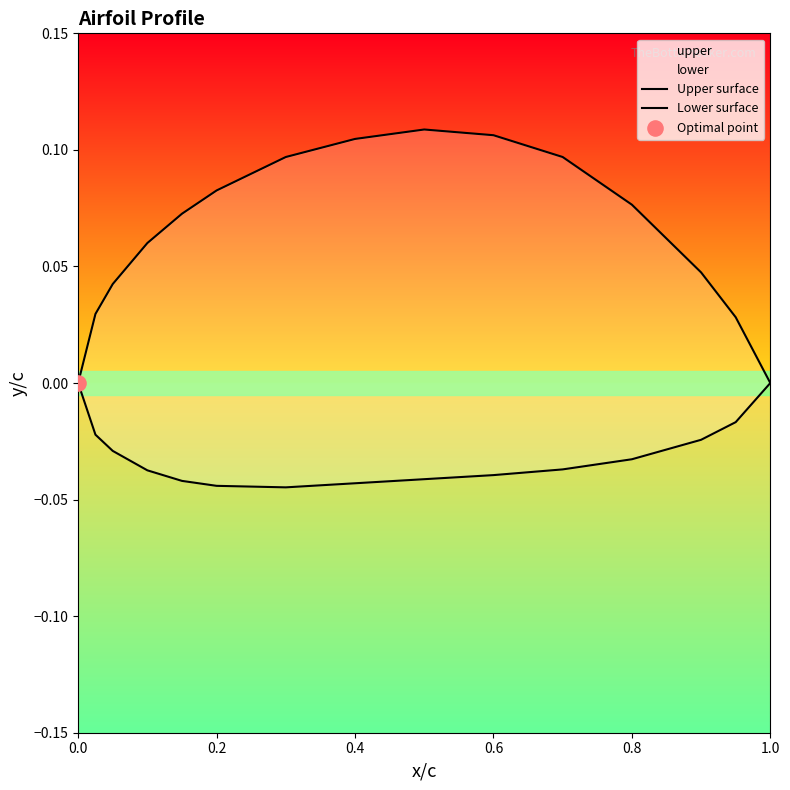

What are all the series names shown in the legend?

Upper surface, Lower surface